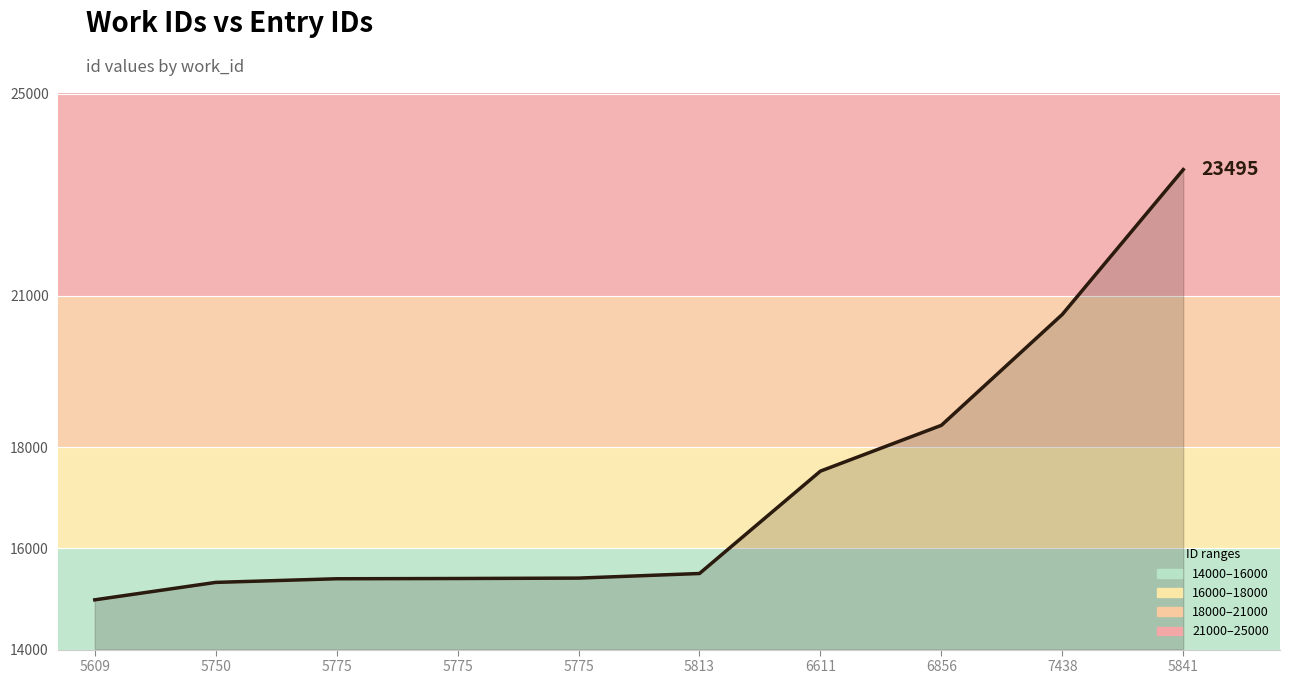

Where does the data first go above 15505?

6611